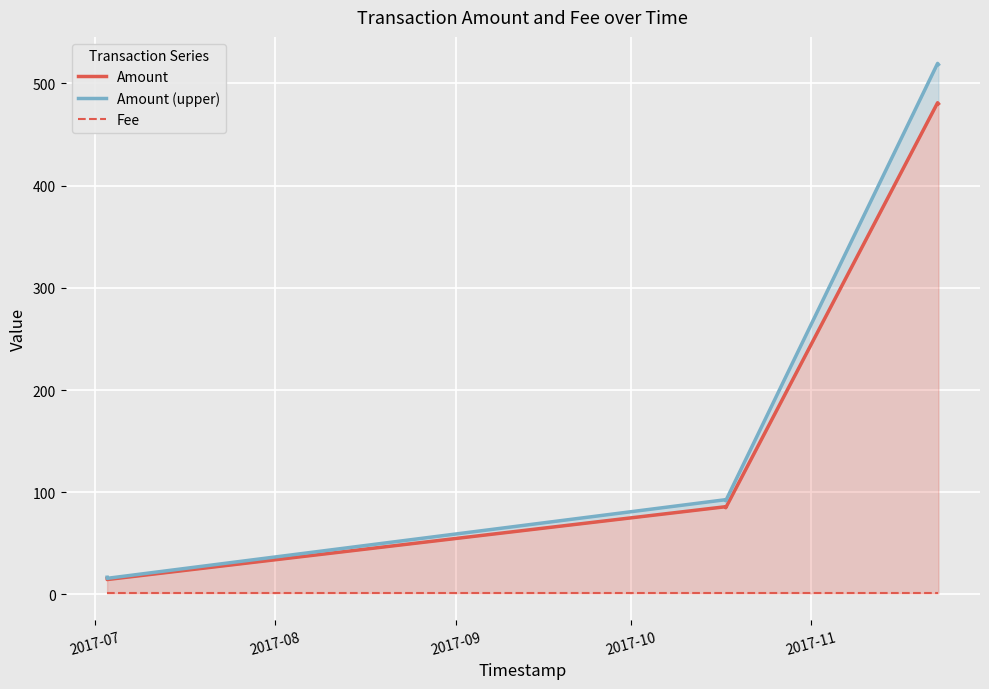

Which series has the largest range (max minus min)?

Amount (upper)